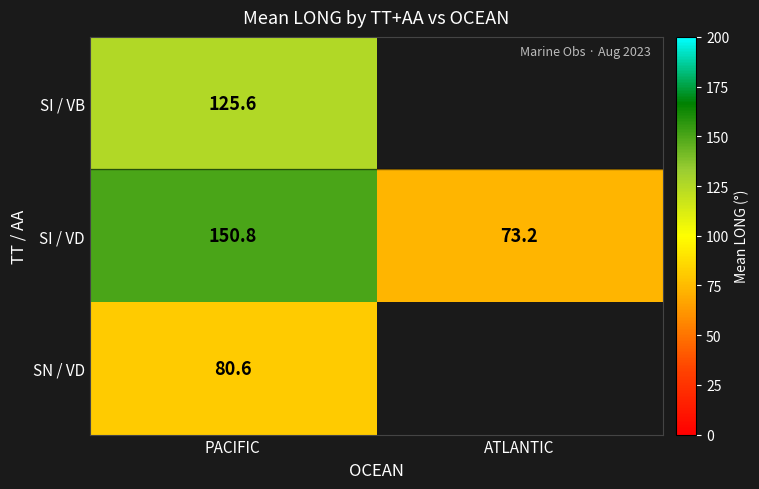

What is the total value across all series at PACIFIC?

357.0